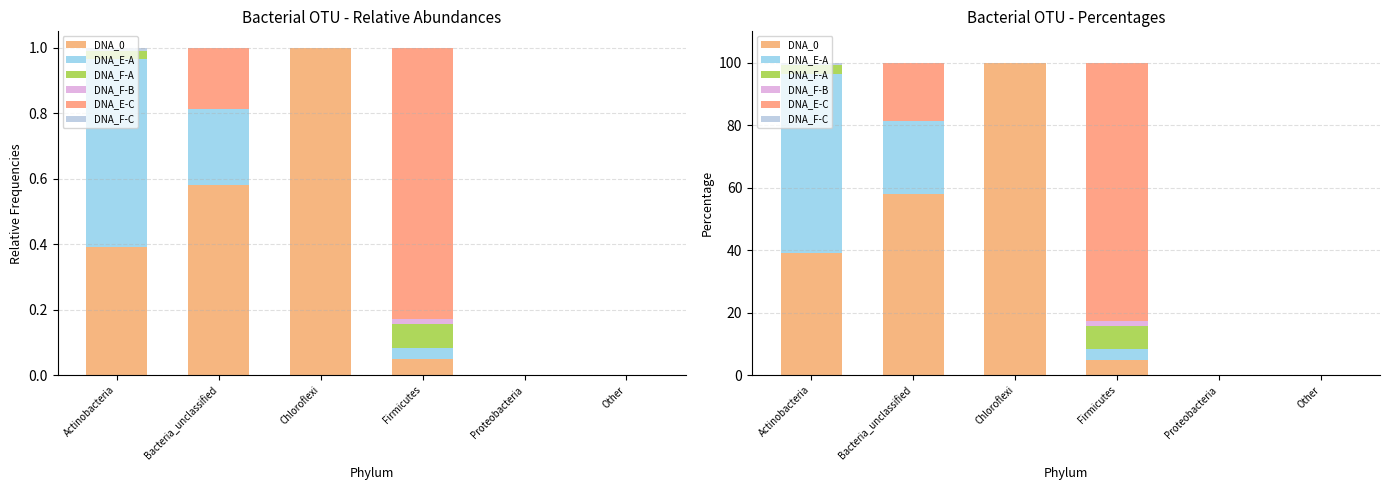

What is the sum of the DNA_E-C values at Bacteria_unclassified and Chloroflexi?

18.8